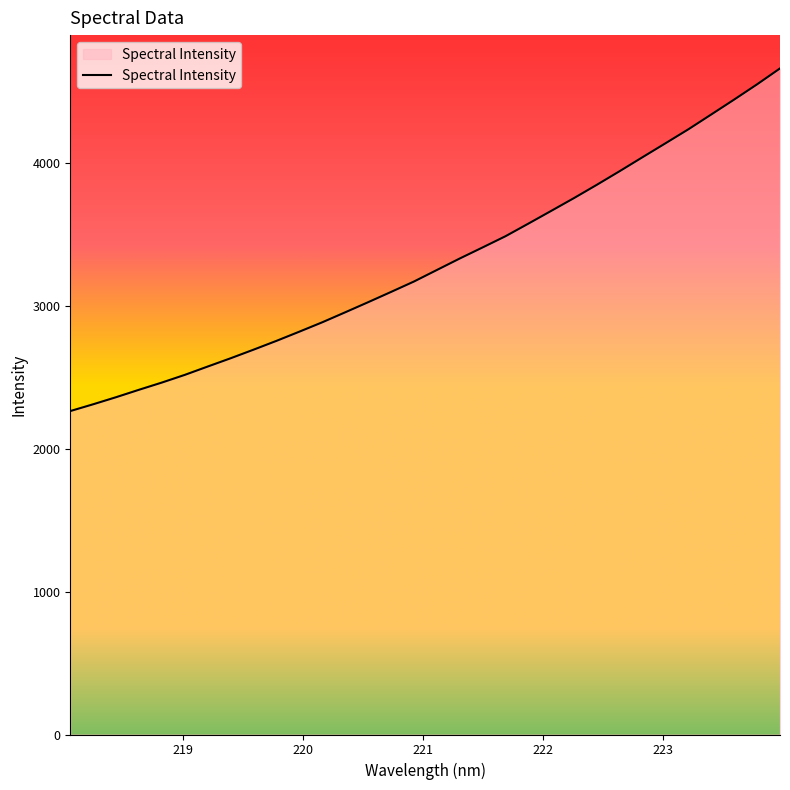

What is the greatest value displayed?

4665.3